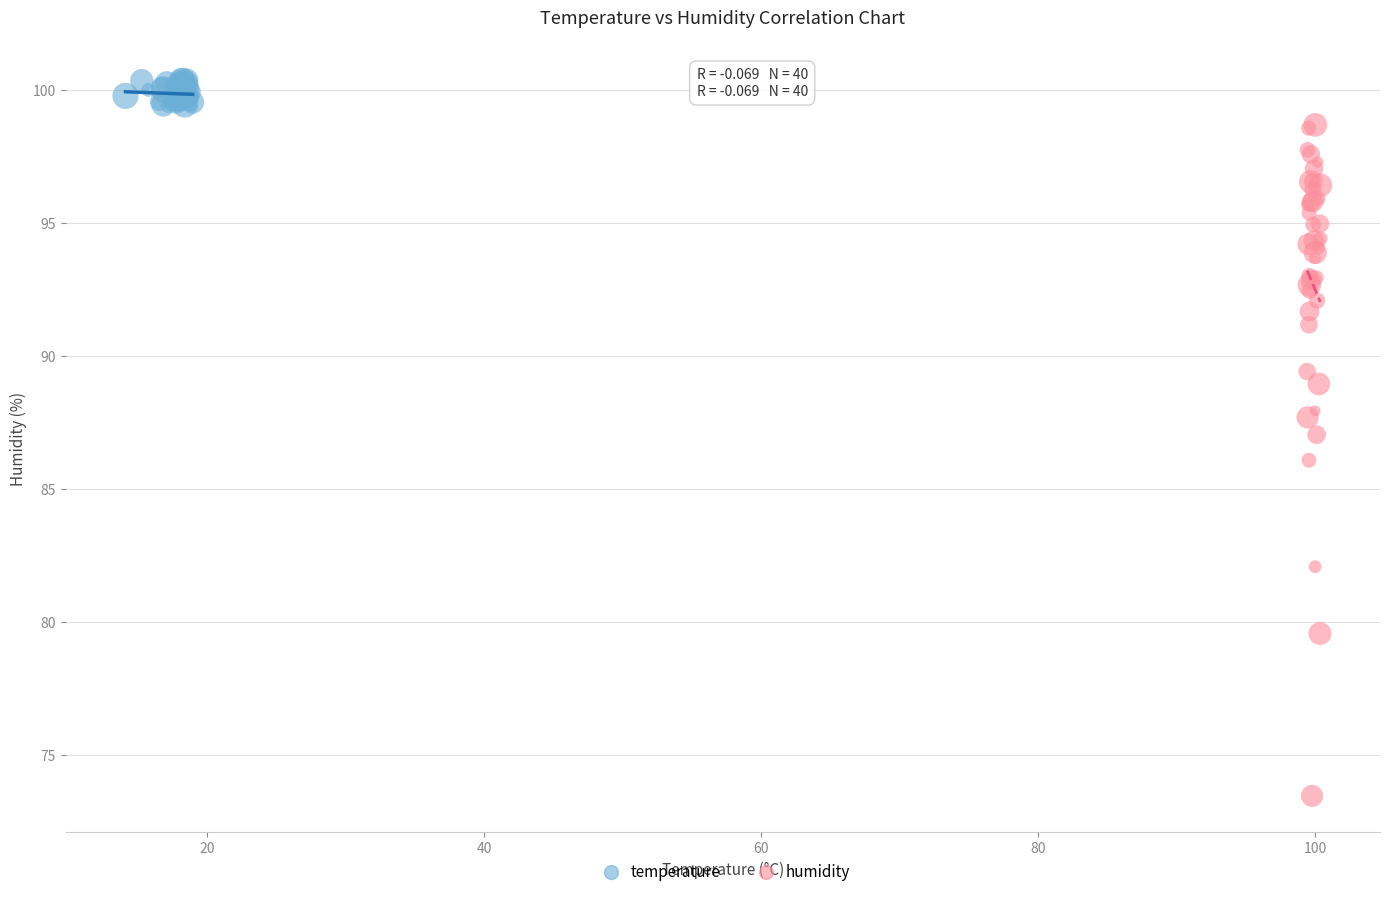

Which series reaches the maximum Y coordinate?

temperature